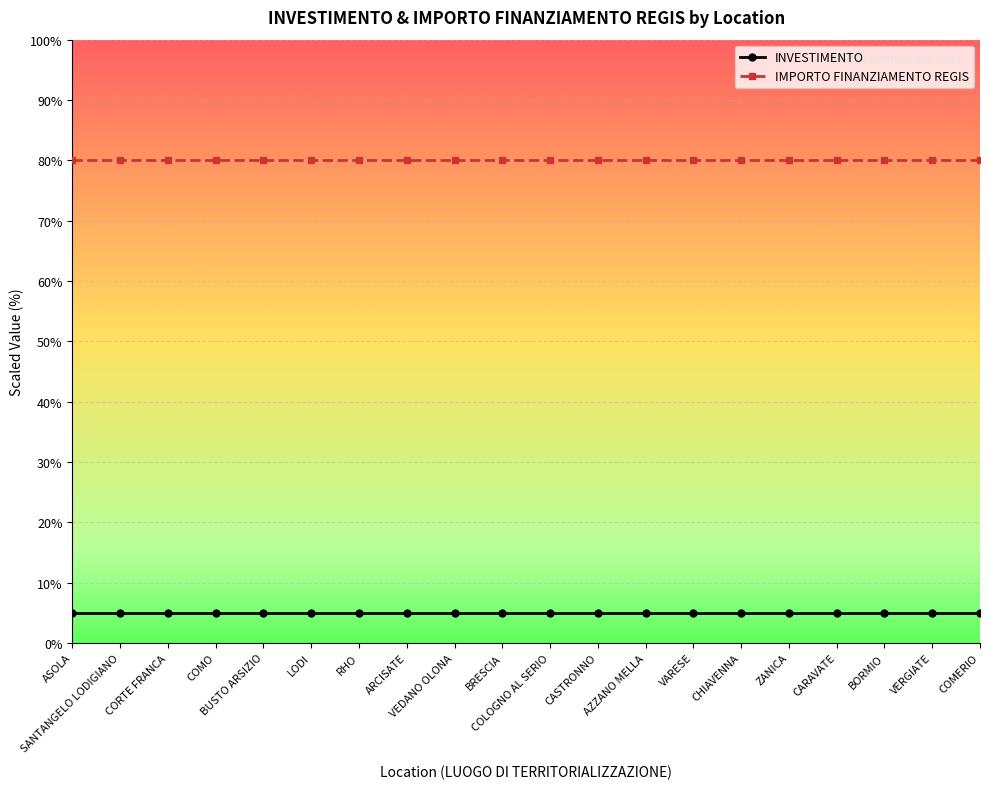

Rank the series by their maximum value, from lowest to highest.

INVESTIMENTO, IMPORTO FINANZIAMENTO REGIS